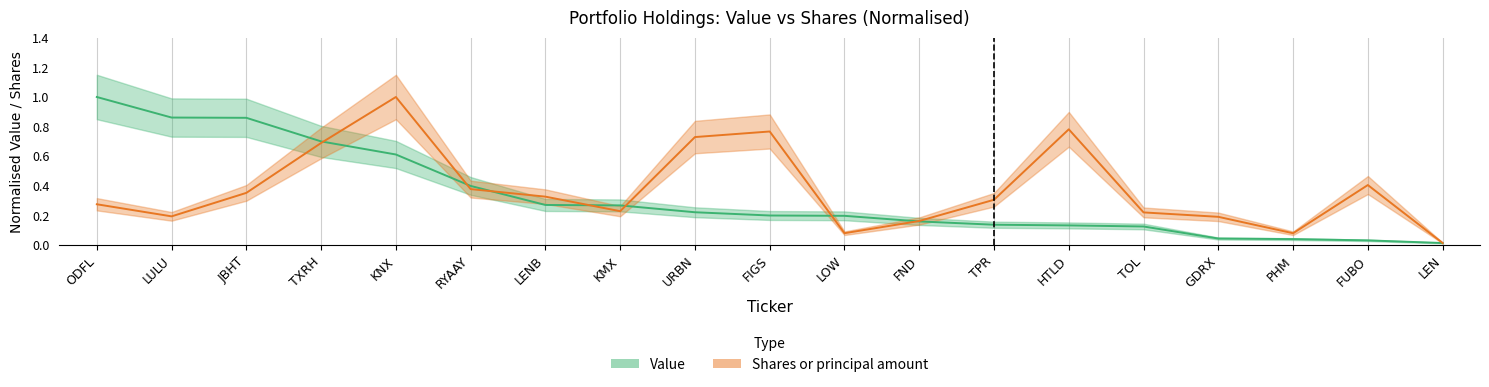

What is the label of the 10th point from the right?

FIGS